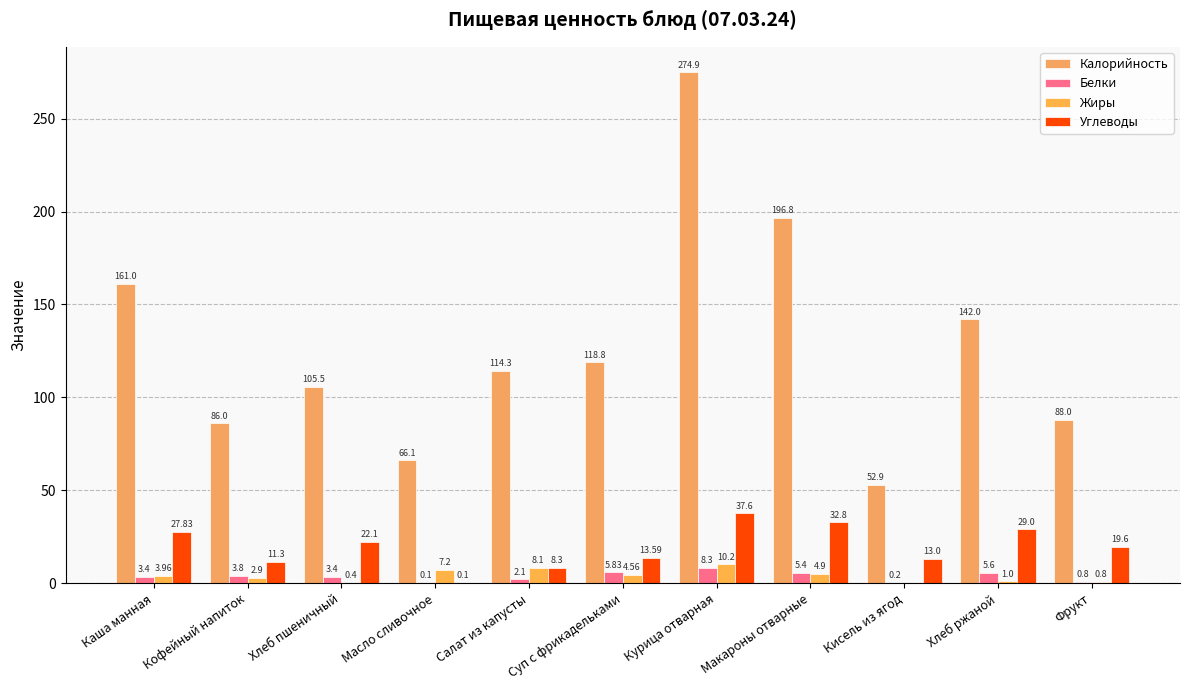

At which label does Белки first exceed 3?

Каша манная